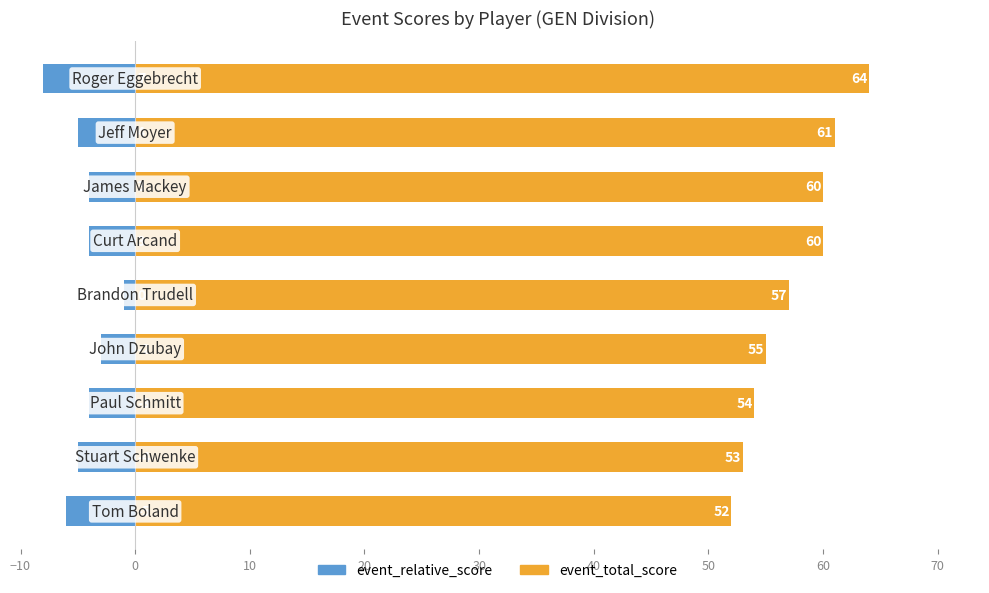

What is the value of the event_relative_score bar at the 5th from the left?

-1